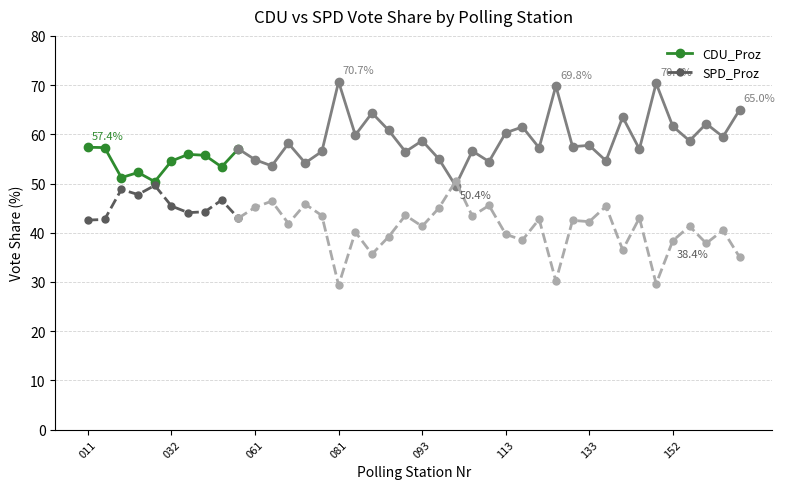

True or false: CDU_Proz and SPD_Proz cross at least once.

False